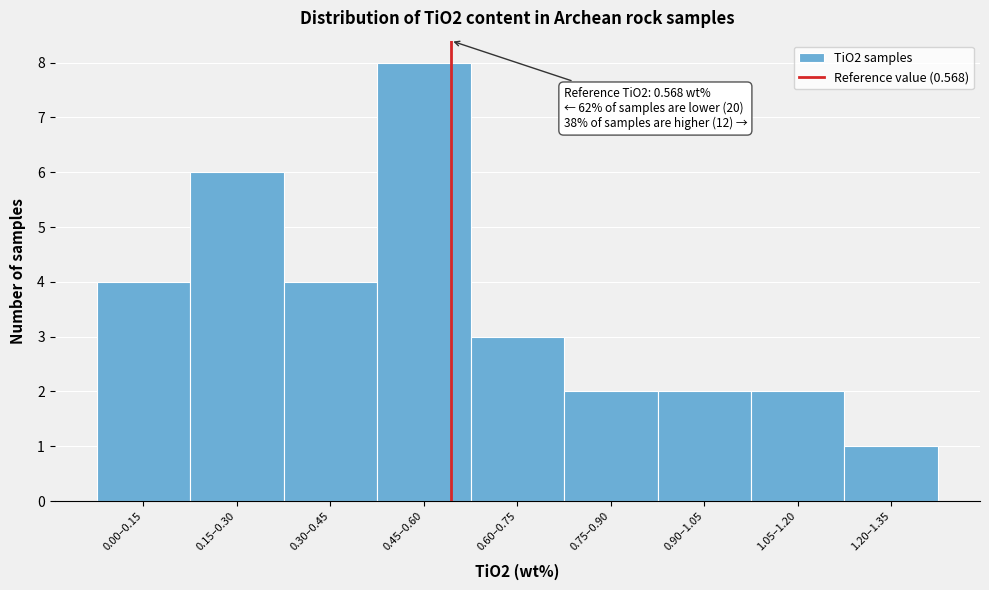

Reading left to right, what are all the values shown in this chart?

0.00–0.15=4	0.15–0.30=6	0.30–0.45=4	0.45–0.60=8	0.60–0.75=3	0.75–0.90=2	0.90–1.05=2	1.05–1.20=2	1.20–1.35=1